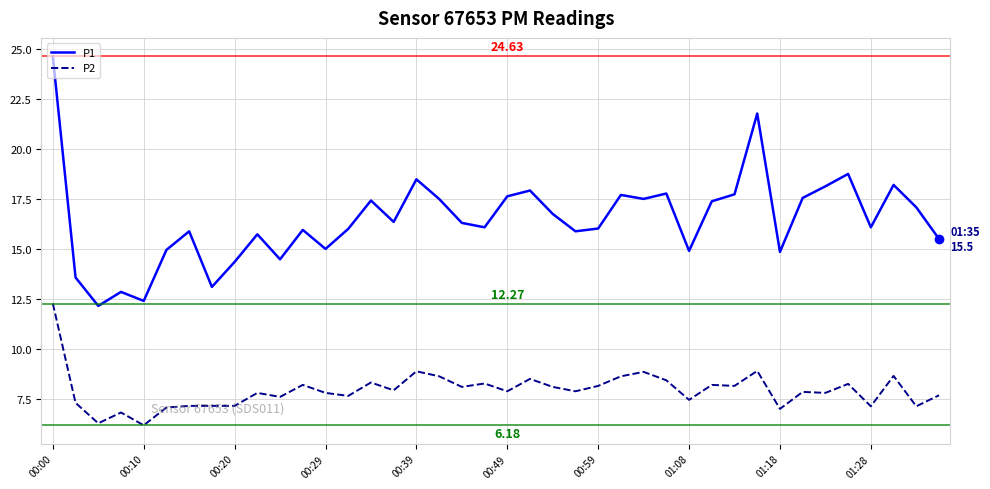

Which series has the largest total across all categories?

P1